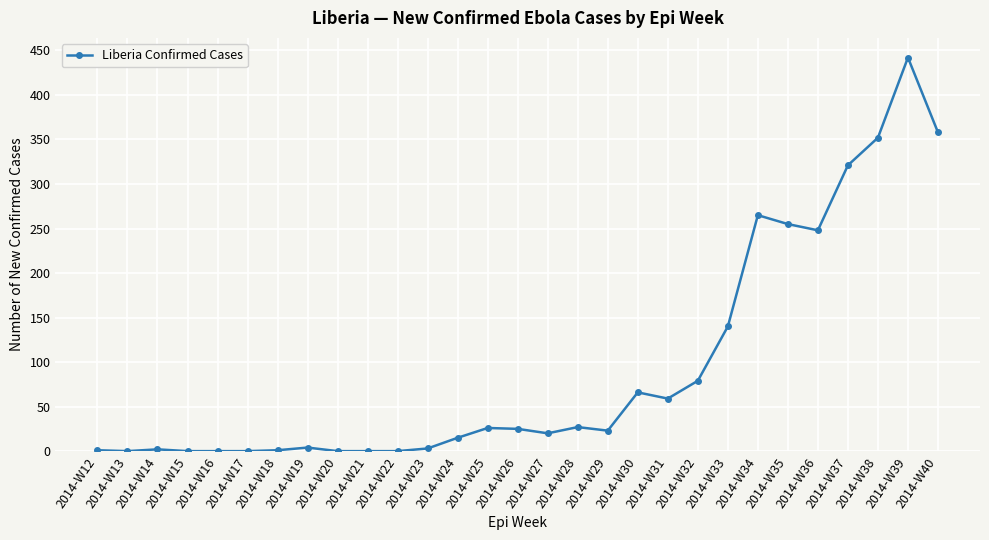

What is the difference between the second highest and second lowest values?

358